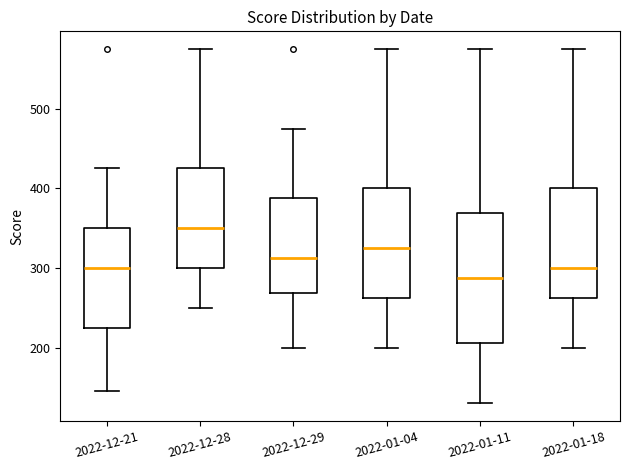

Reading left to right, read every box against the y-axis: the position of its median line, the range the box covers, and the ends of its whiskers. The values are not printed on the chart, so give them approximately, as read against the axis.

2022-12-21: median 300, box 230 to 350, whiskers 150 to 430
2022-12-28: median 350, box 300 to 430, whiskers 250 to 580
2022-12-29: median 310, box 270 to 390, whiskers 200 to 480
2022-01-04: median 330, box 260 to 400, whiskers 200 to 580
2022-01-11: median 290, box 210 to 370, whiskers 130 to 580
2022-01-18: median 300, box 260 to 400, whiskers 200 to 580